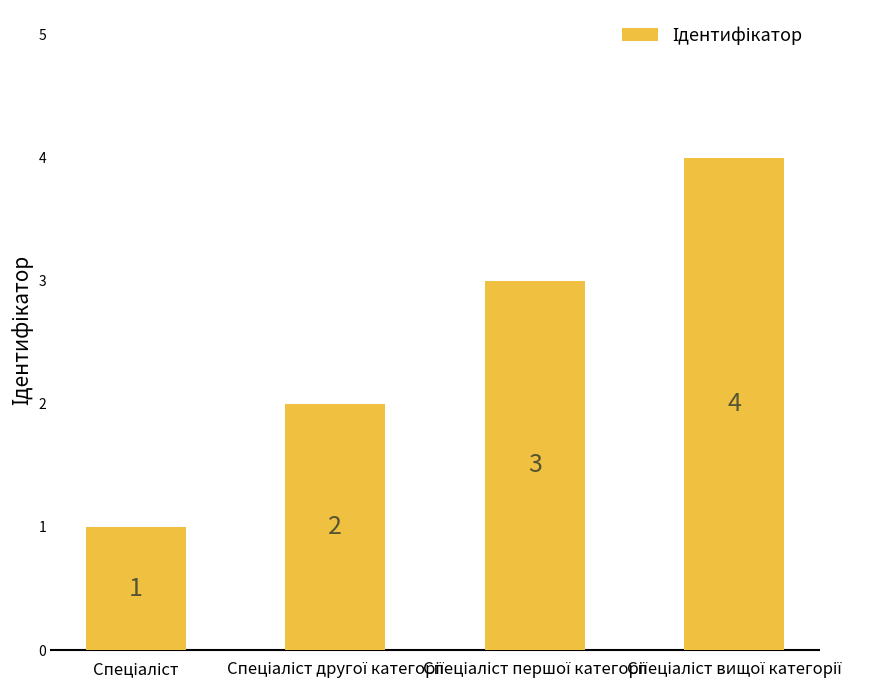

What is the greatest value displayed?

4